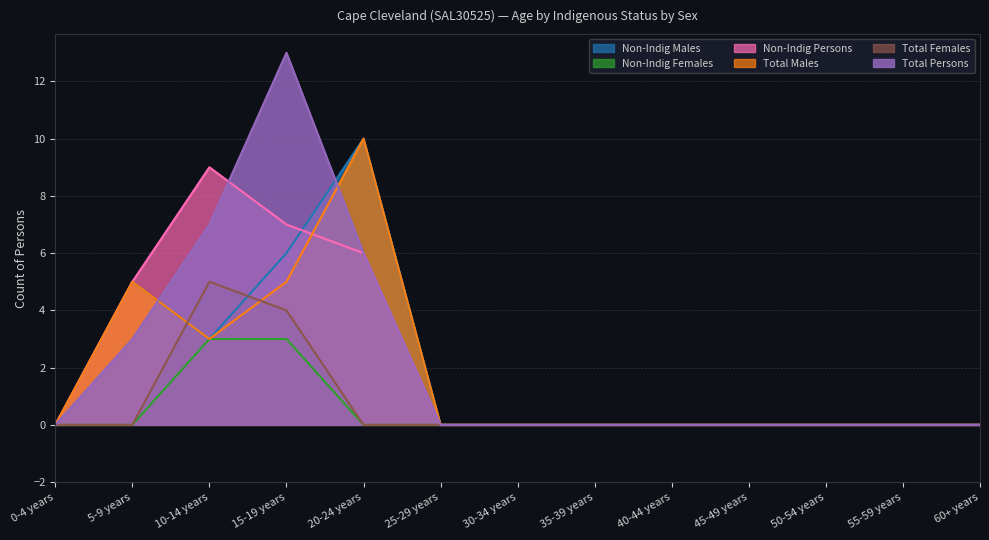

What is the difference between the maximum and minimum values in the Total Males series?

10